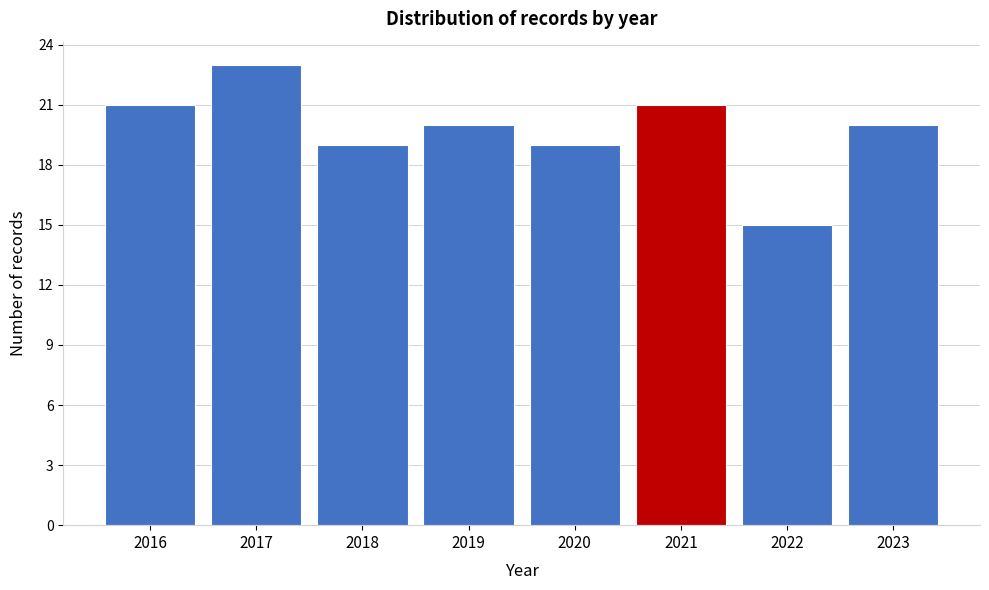

Reading right to left, extract all data points from this chart.

20	15	21	19	20	19	23	21